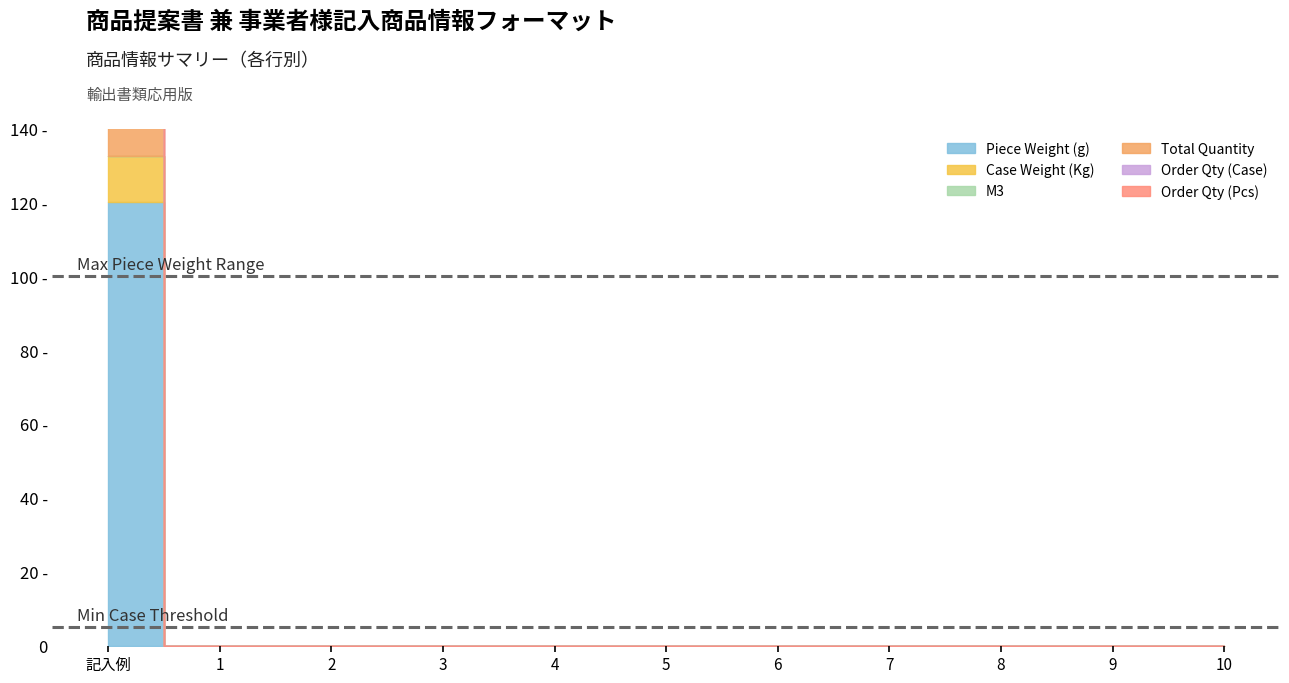

Reading left to right, what are all the values shown in this chart?

Piece Weight (g): 記入例=120.0	1=0.0	2=0.0	3=0.0	4=0.0	5=0.0	6=0.0	7=0.0	8=0.0	9=0.0	10=0.0
Case Weight (Kg): 記入例=12.5	1=0.0	2=0.0	3=0.0	4=0.0	5=0.0	6=0.0	7=0.0	8=0.0	9=0.0	10=0.0
M3: 記入例=0.0	1=0.0	2=0.0	3=0.0	4=0.0	5=0.0	6=0.0	7=0.0	8=0.0	9=0.0	10=0.0
Total Quantity: 記入例=20.0	1=0.0	2=0.0	3=0.0	4=0.0	5=0.0	6=0.0	7=0.0	8=0.0	9=0.0	10=0.0
Order Qty (Case): 記入例=1.0	1=0.0	2=0.0	3=0.0	4=0.0	5=0.0	6=0.0	7=0.0	8=0.0	9=0.0	10=0.0
Order Qty (Pcs): 記入例=10.0	1=0.0	2=0.0	3=0.0	4=0.0	5=0.0	6=0.0	7=0.0	8=0.0	9=0.0	10=0.0